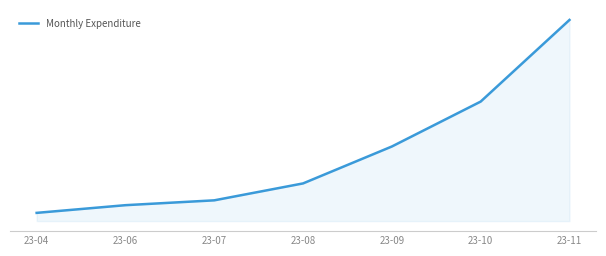

Reading left to right, list all the values displayed in this chart.

23-04=-105.3	23-06=82.0	23-07=200.0	23-08=612.0	23-09=1511.0	23-10=2604.7	23-11=4592.6